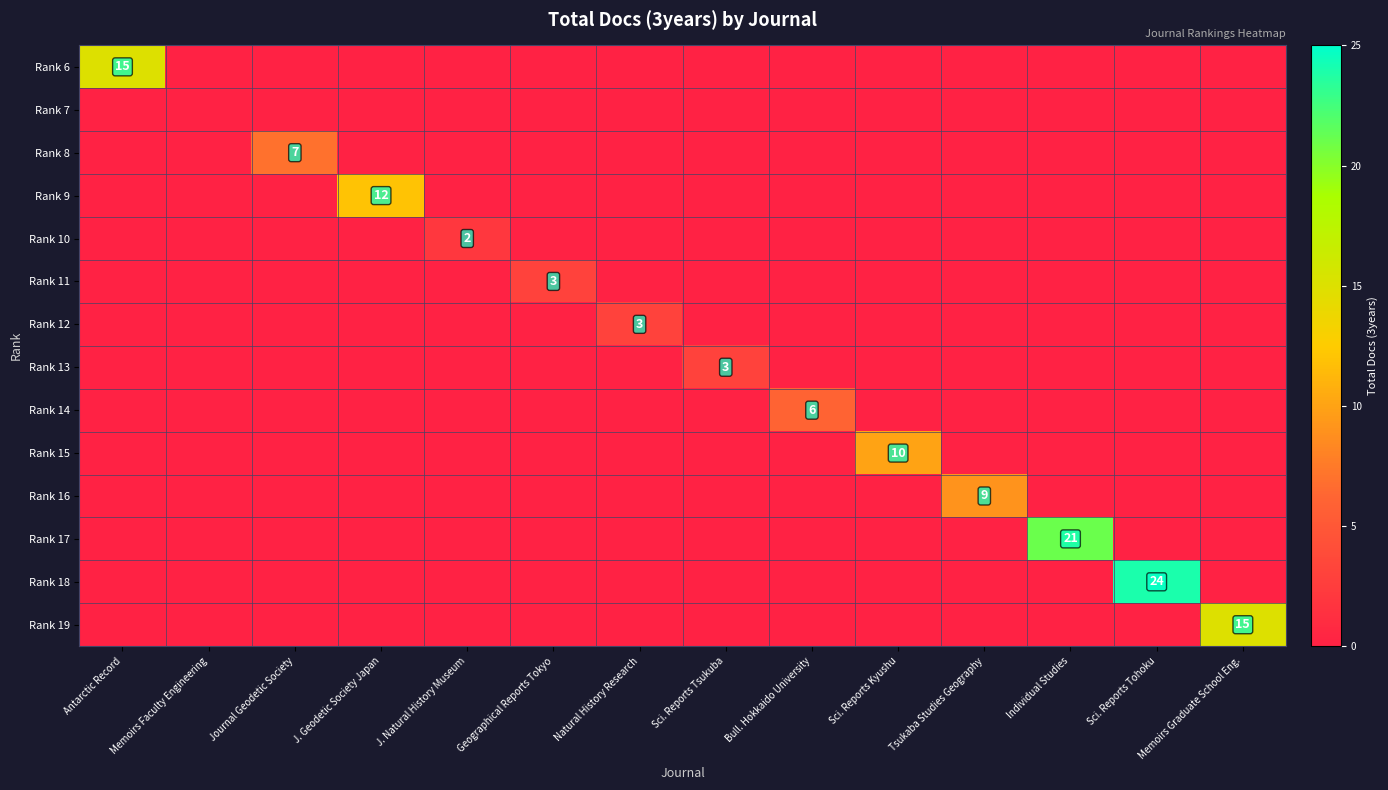

Which series has the largest total across all categories?

Rank 18